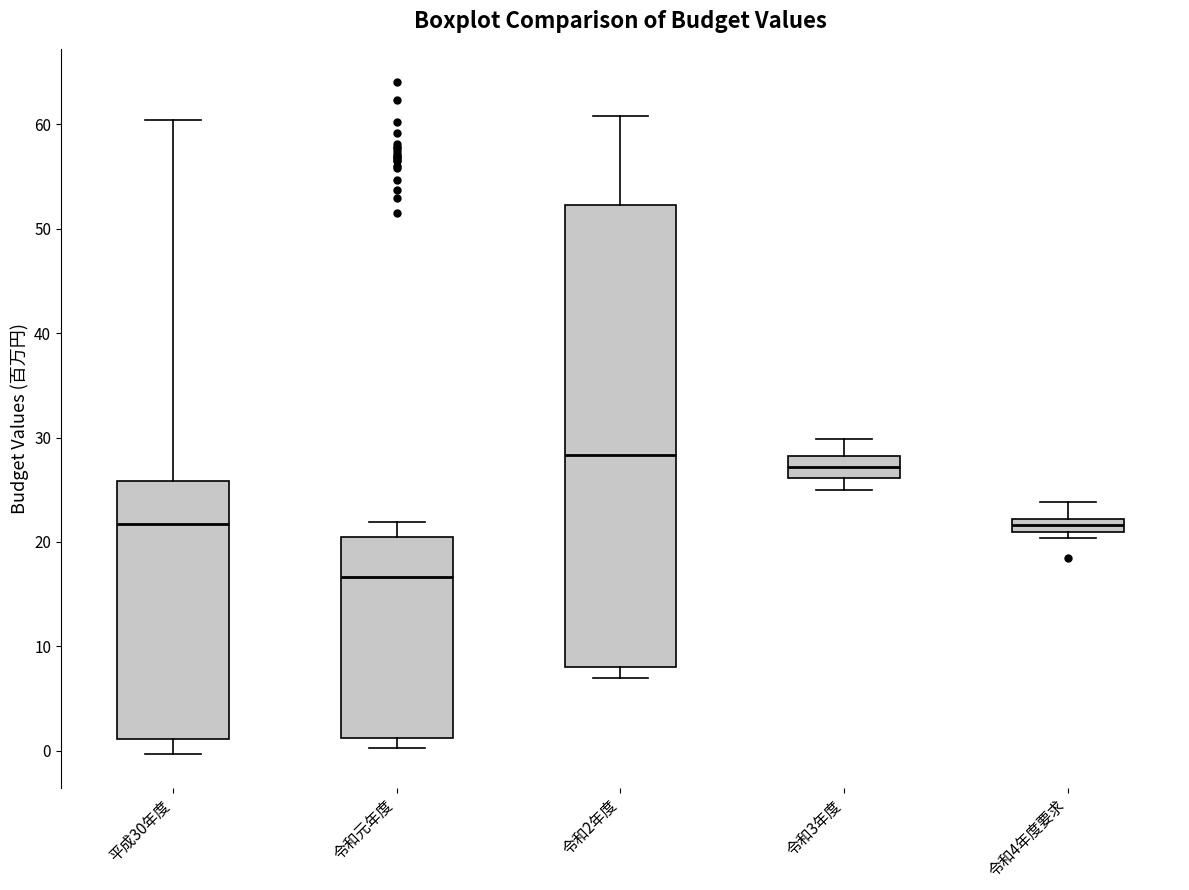

Where is the lower edge of the box for 令和3年度 on the y-axis? The values are not printed on the chart, so give them approximately, as read against the axis.

26